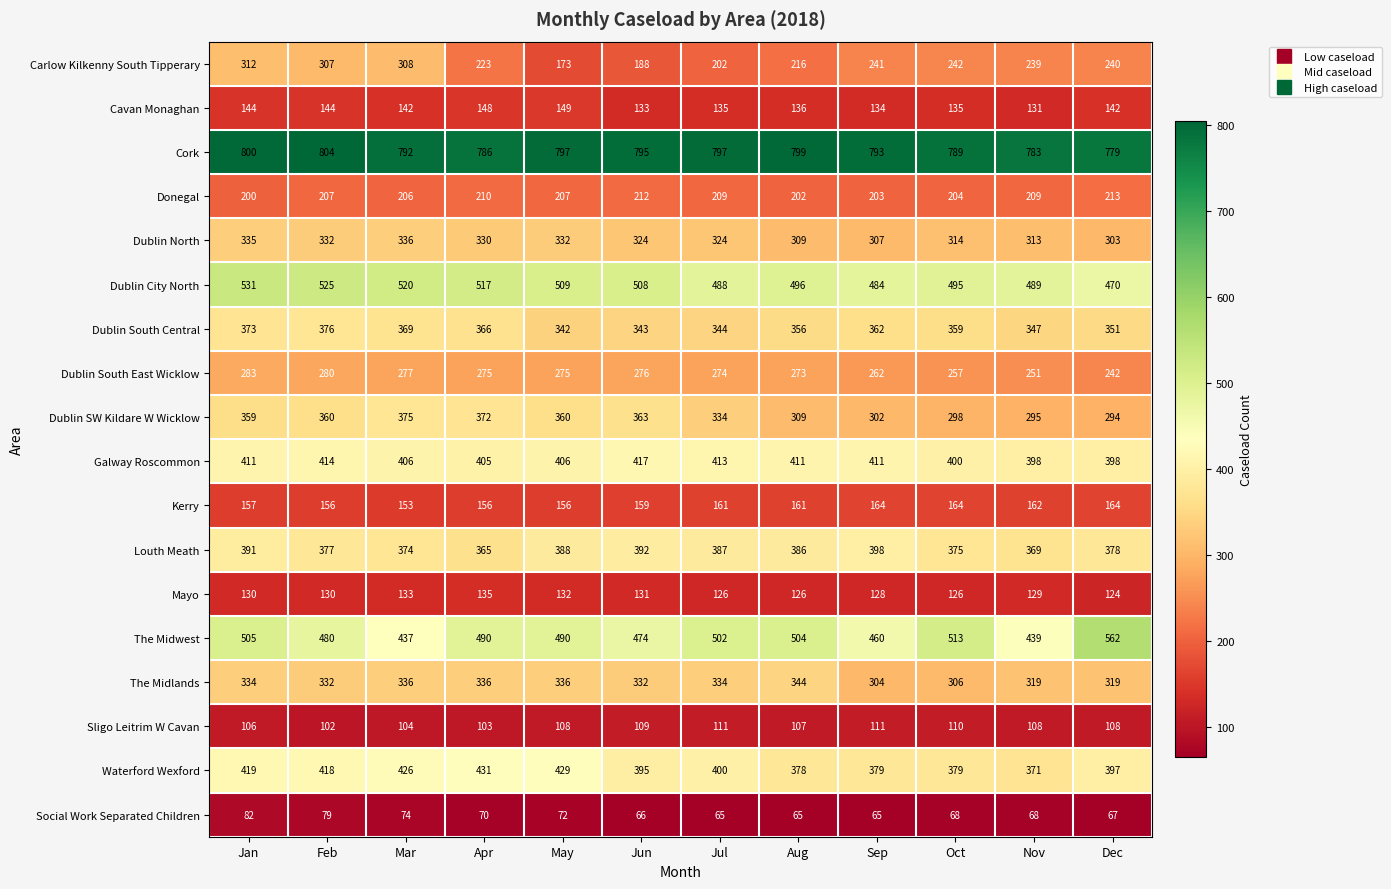

Where does the Cork series first go above 795?

Jan